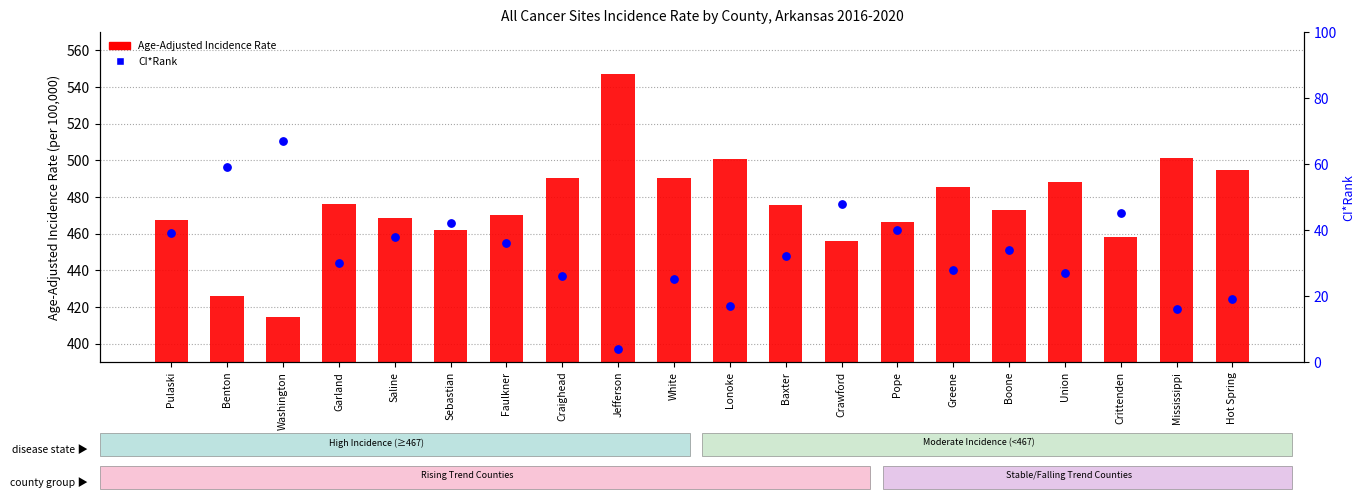

What are all the series names shown in the legend?

Age-Adjusted Incidence Rate, CI*Rank